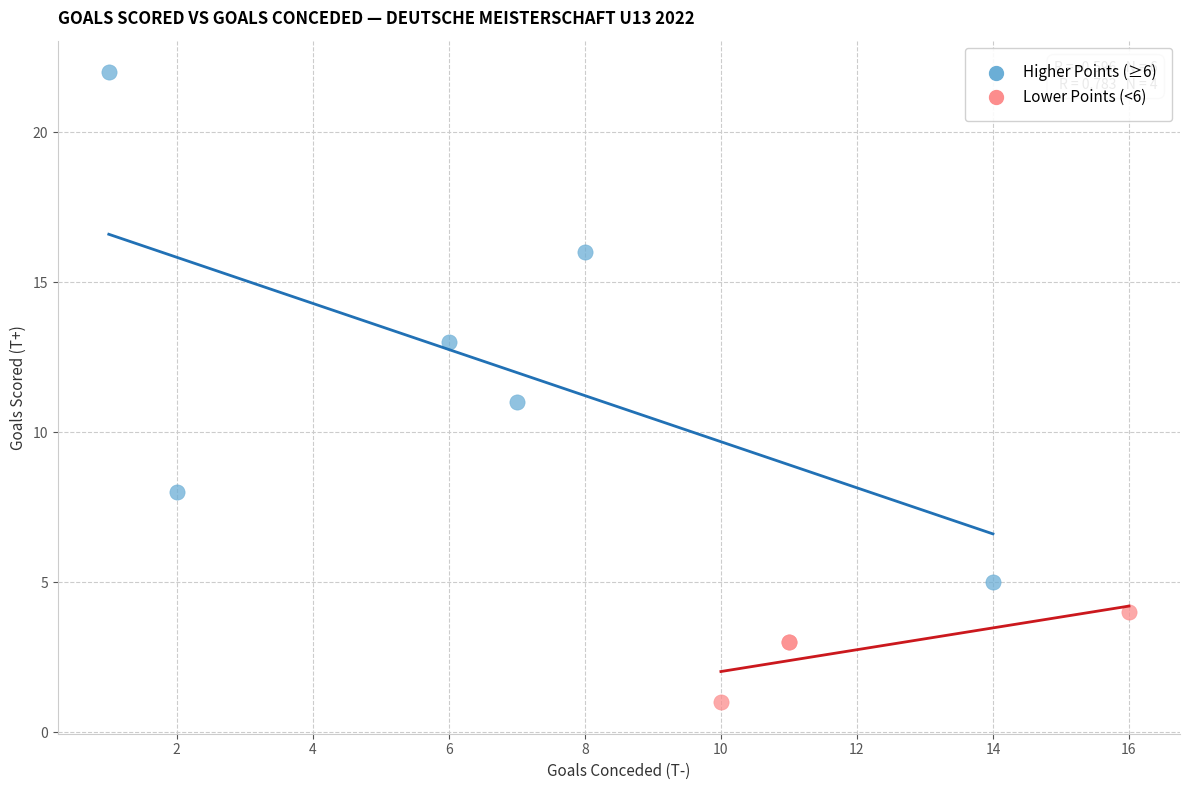

What are all the series names shown in the legend?

Higher Points (≥6), Lower Points (<6)